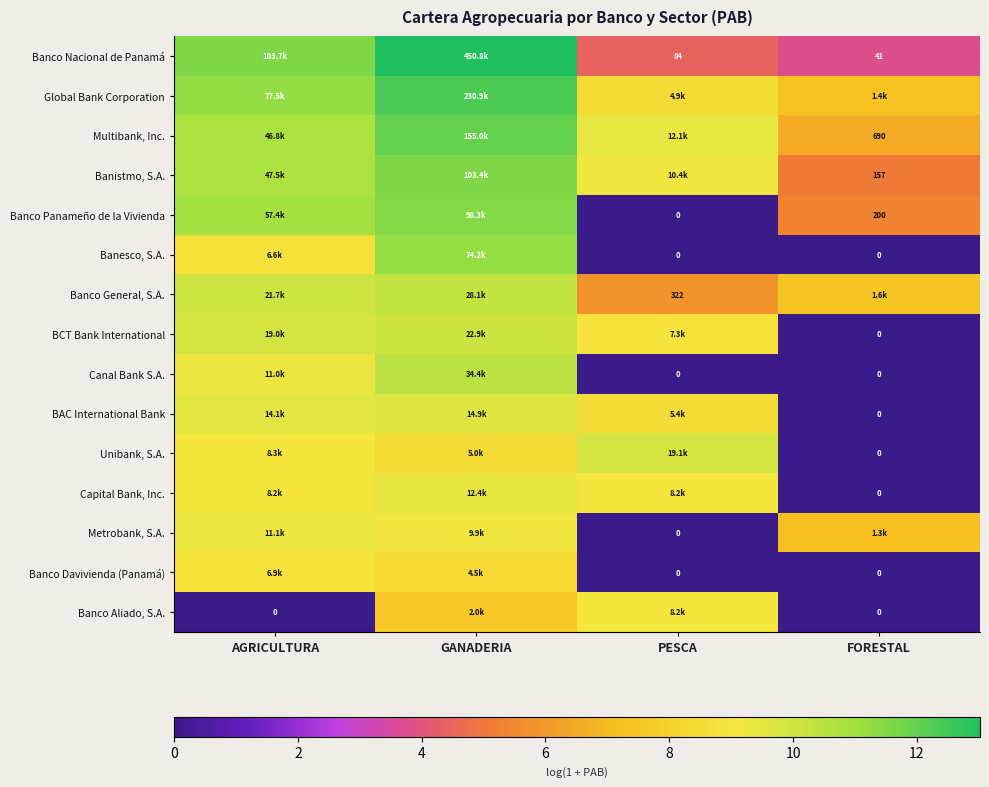

Rank the series by their maximum value, from highest to lowest.

Banco Nacional de Panamá, Global Bank Corporation, Multibank, Inc., Banistmo, S.A., Banco Panameño de la Vivienda, Banesco, S.A., Canal Bank S.A., Banco General, S.A., BCT Bank International, Unibank, S.A., BAC International Bank, Capital Bank, Inc., Metrobank, S.A., Banco Aliado, S.A., Banco Davivienda (Panamá)